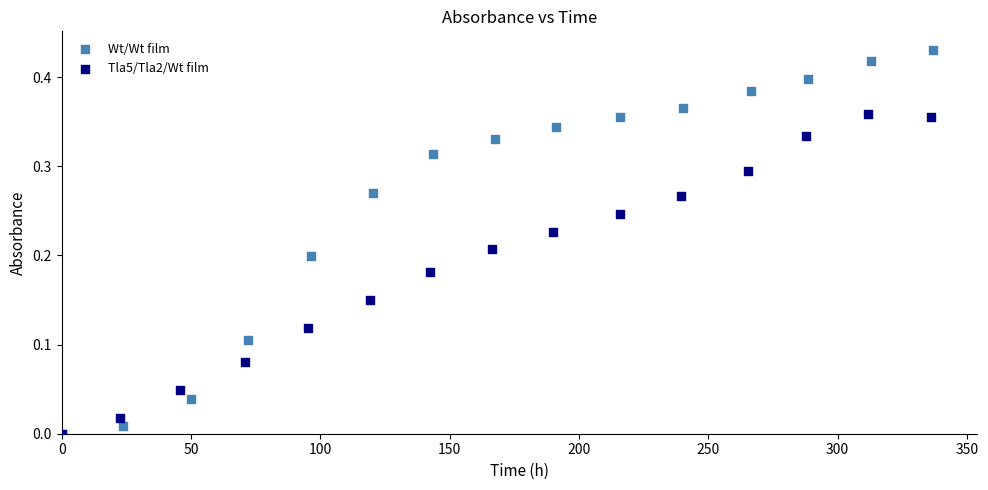

Which series has the largest Y range (max minus min)?

Wt/Wt film